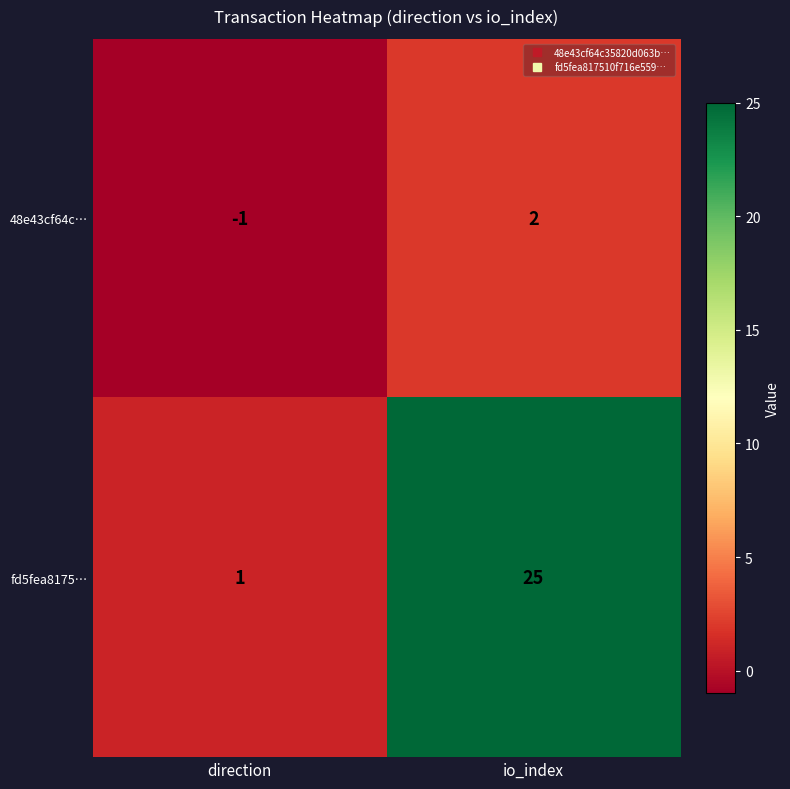

What is the difference between the maximum and minimum values in the fd5fea8175… series?

24